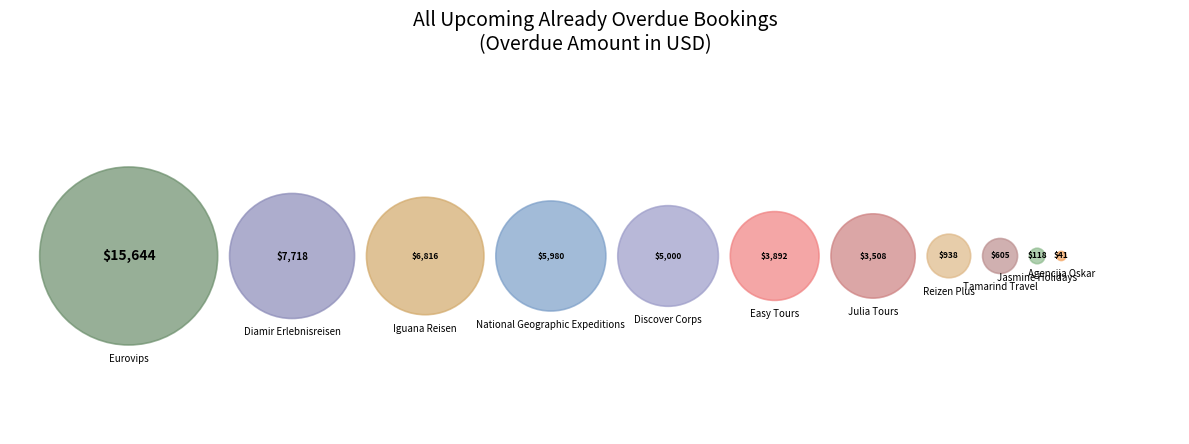

What is the total percentage of Diamir Erlebnisreisen and Discover Corps?

25.3%